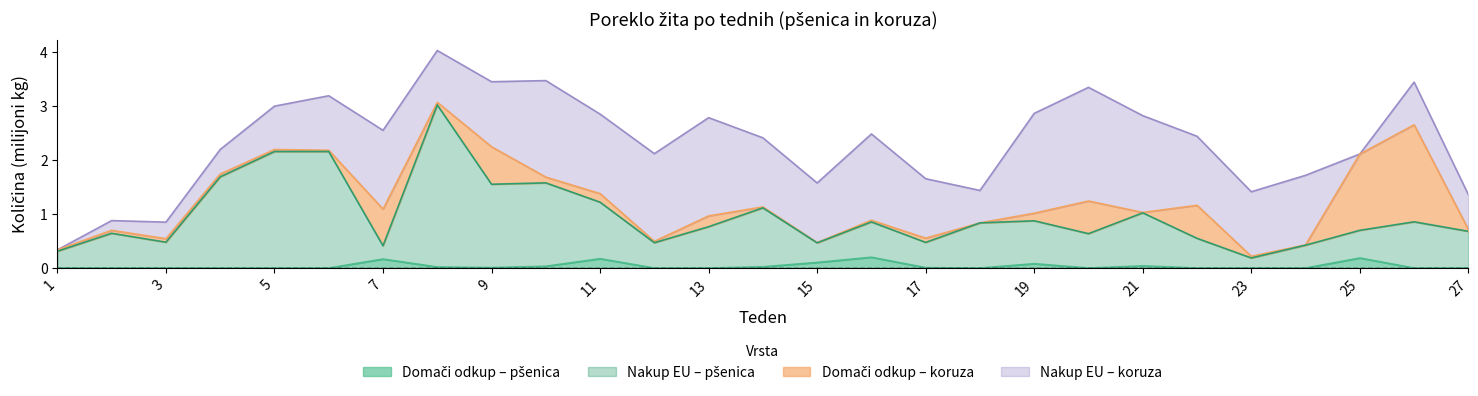

Where is the first local minimum for Domestic (Wheat)?

9